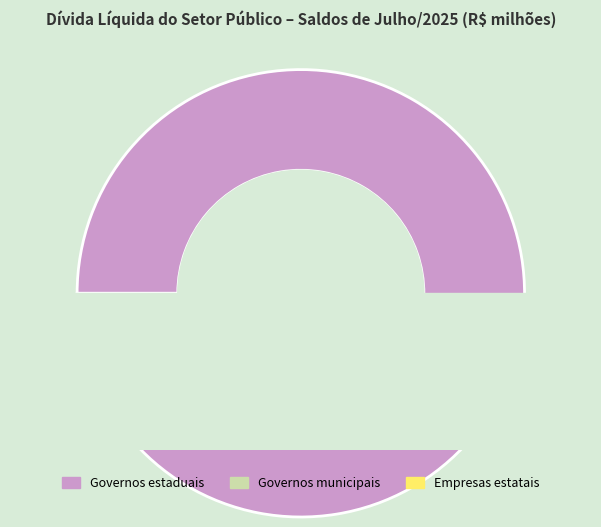

To the nearest percent, what is the average slice percentage?

33%